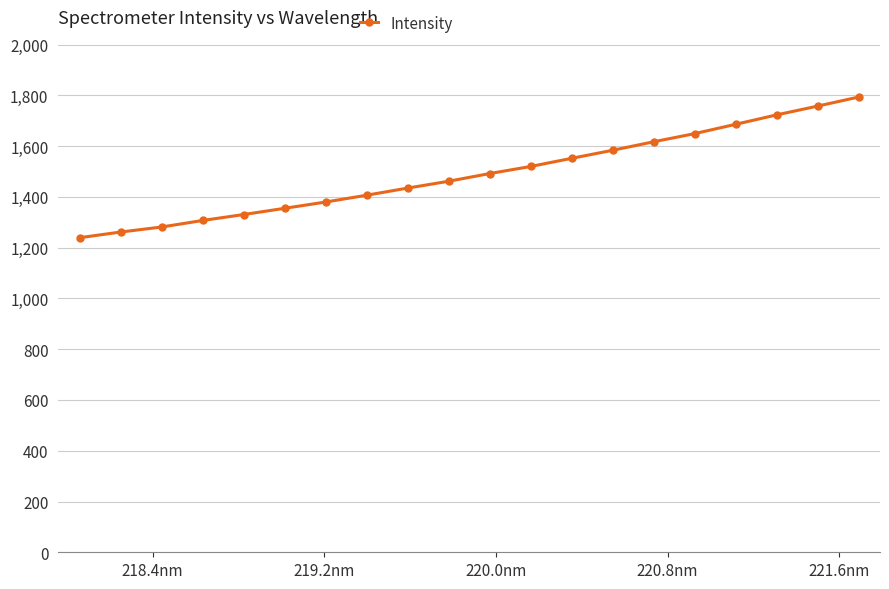

Reading left to right, transcribe all the data shown in this chart.

1239.2	1261.5	1281.4	1307.1	1330.5	1355.1	1379.8	1406.7	1434.7	1461.7	1492.0	1519.9	1552.0	1583.7	1617.2	1649.3	1685.9	1723.0	1757.6	1793.2